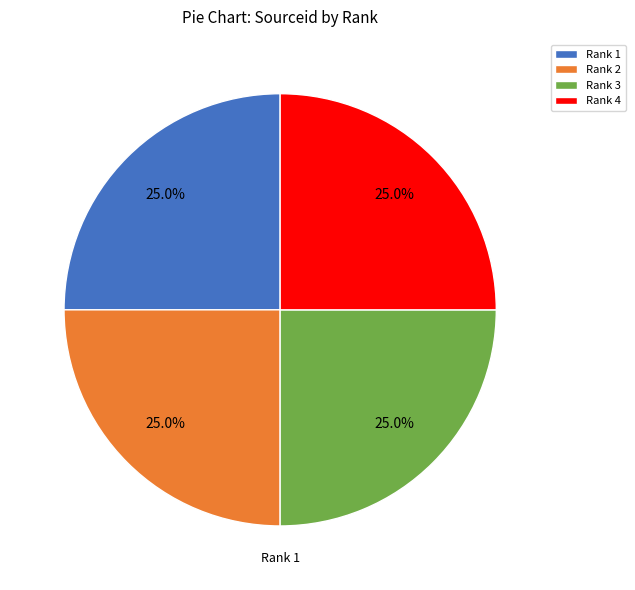

Count the number of slices in the pie.

4